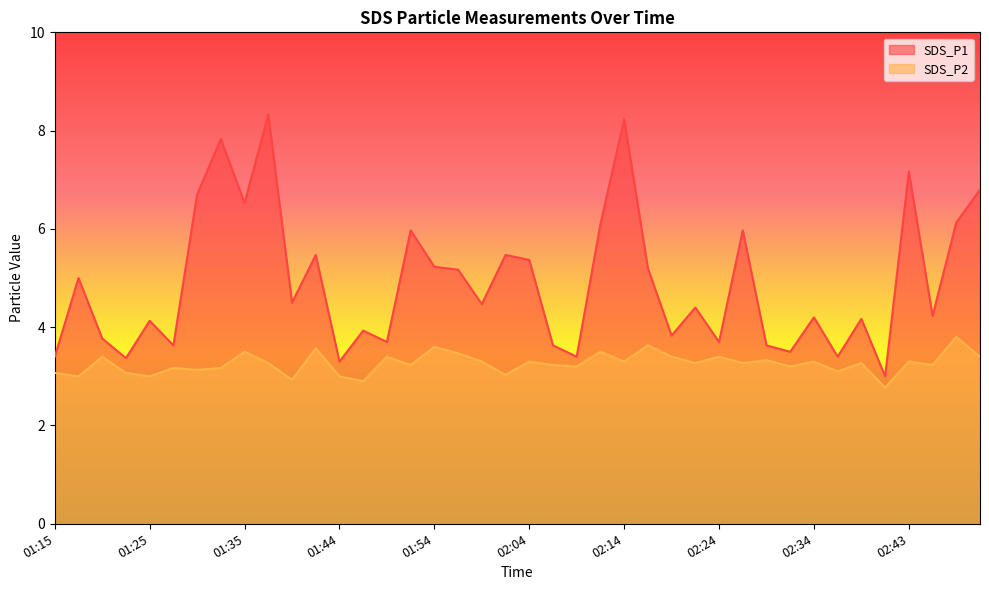

Rank the series by their maximum value, from highest to lowest.

SDS_P1, SDS_P2